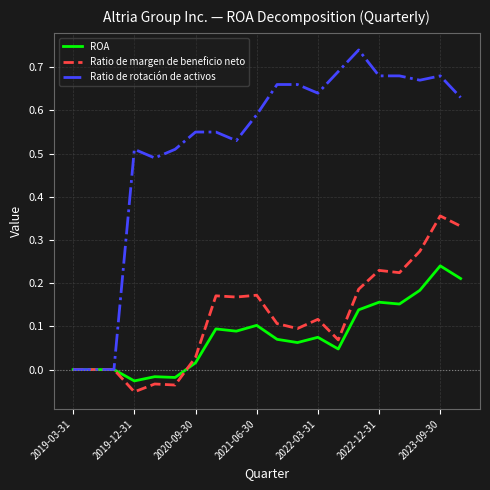

Which series has the largest total across all categories?

Ratio de rotación de activos